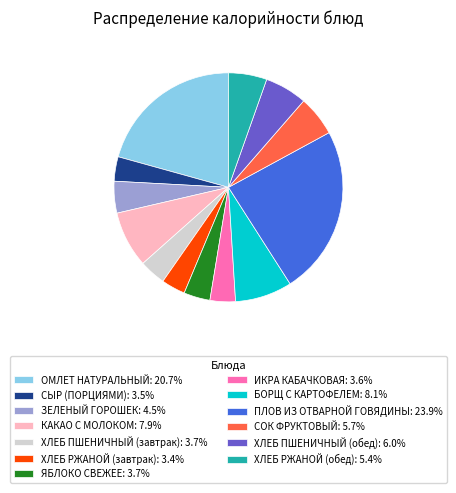

The СЫР (ПОРЦИЯМИ) slice represents 3% of the pie. True or false?

True